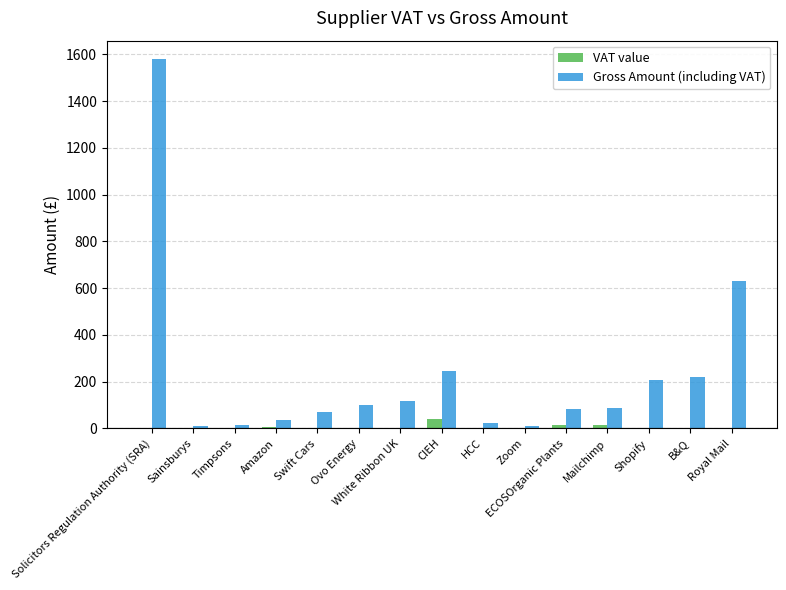

The value of Gross Amount (including VAT) at Ovo Energy is 100.0. True or false?

True